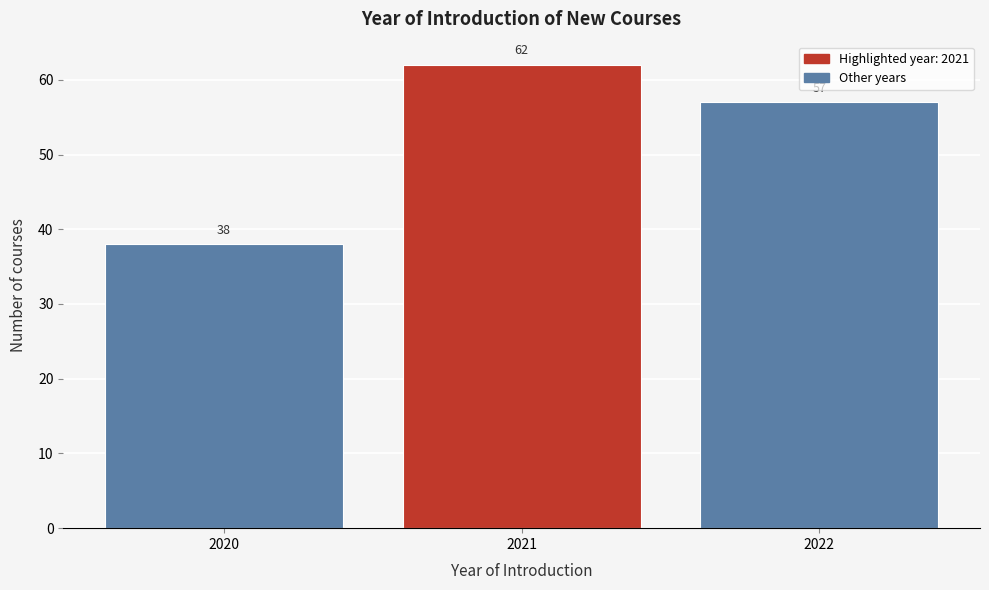

Reading left to right, list all the values displayed in this chart.

38	62	57